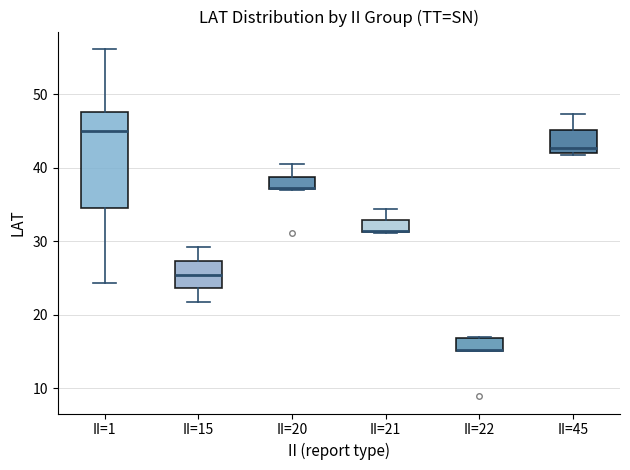

Comparing the boxes themselves (not the whiskers), which one is the tallest?

II=1